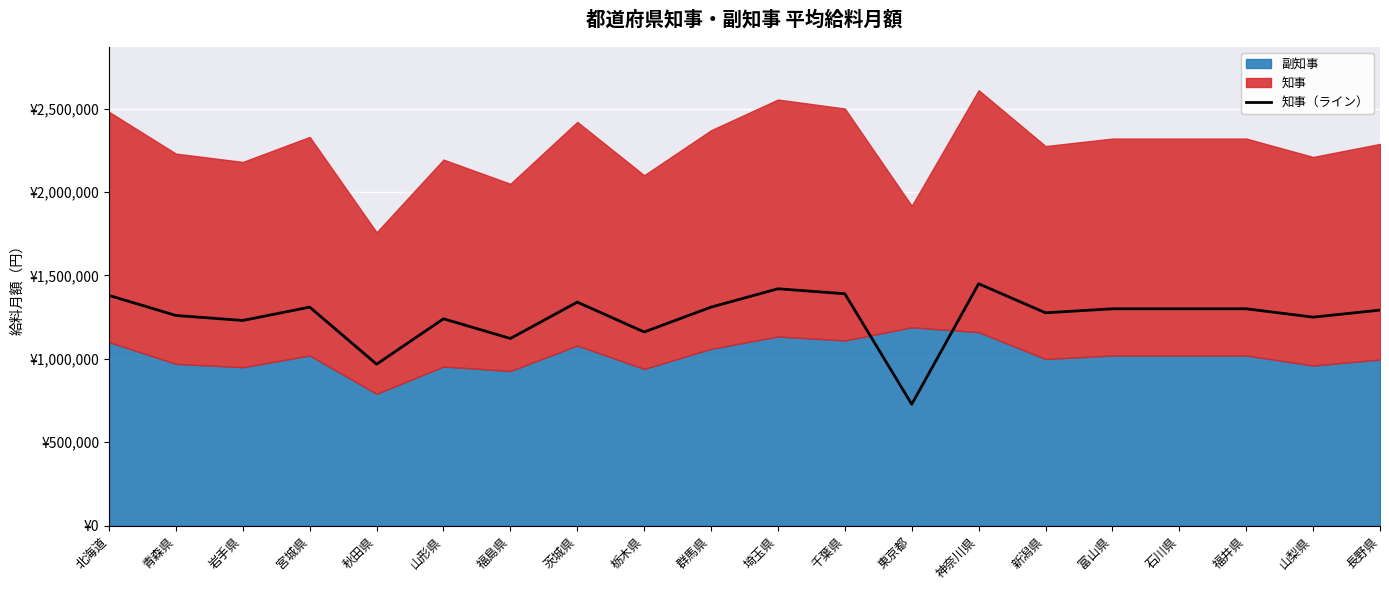

Where is the first local maximum?

宮城県